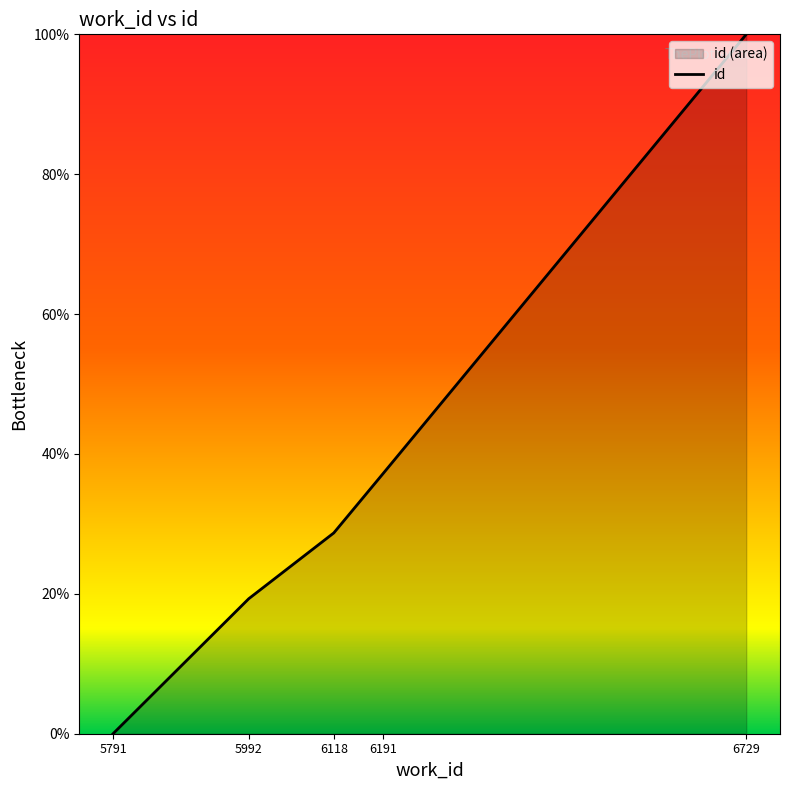

Reading left to right, extract all data points from this chart.

5791=0.0	5992=19.3	6118=28.7	6191=37.2	6729=100.0